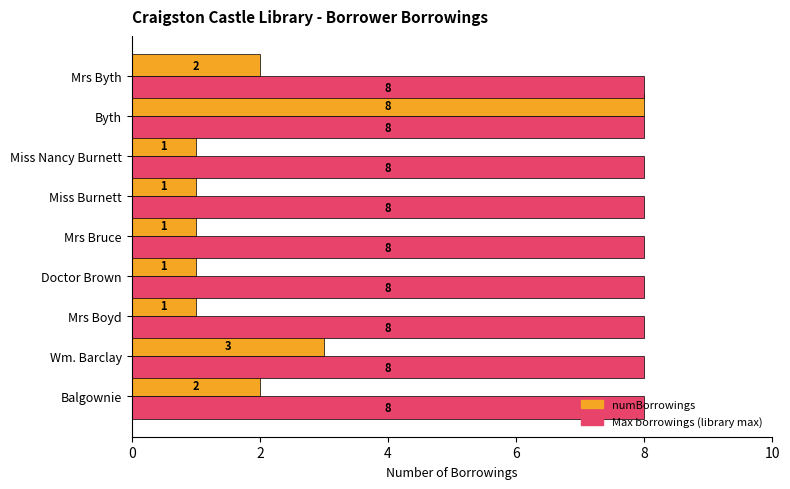

List the series in order of their overall mean, lowest first.

numBorrowings, Max borrowings (library max)